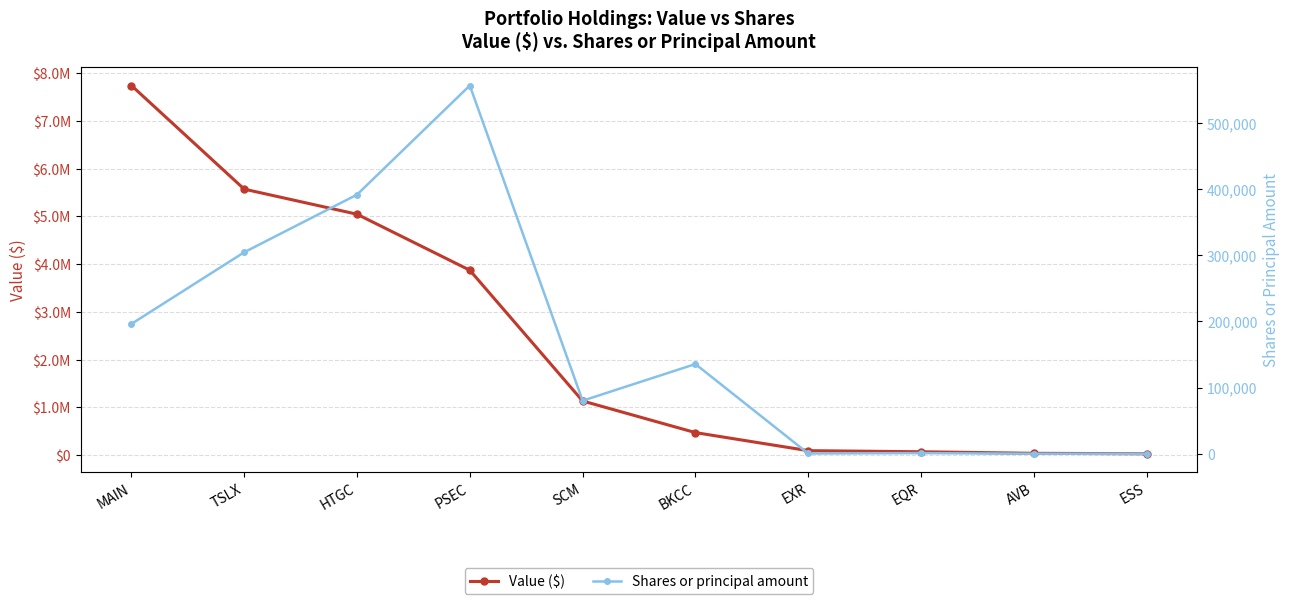

At which label is Value ($) closest to 3884655?

PSEC